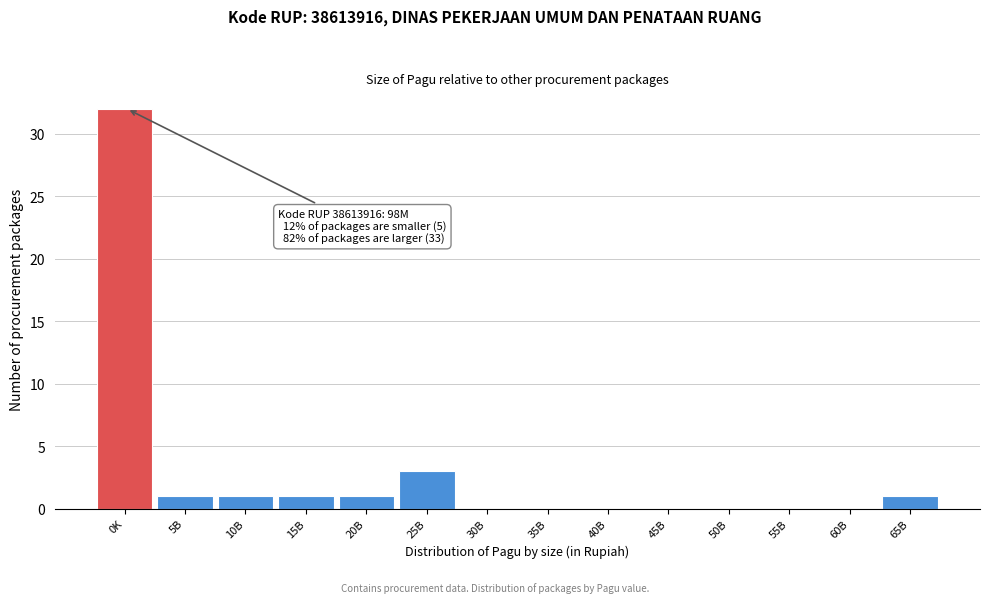

Reading right to left, what are all the values shown in this chart?

65B=1	60B=0	55B=0	50B=0	45B=0	40B=0	35B=0	30B=0	25B=3	20B=1	15B=1	10B=1	5B=1	0K=32